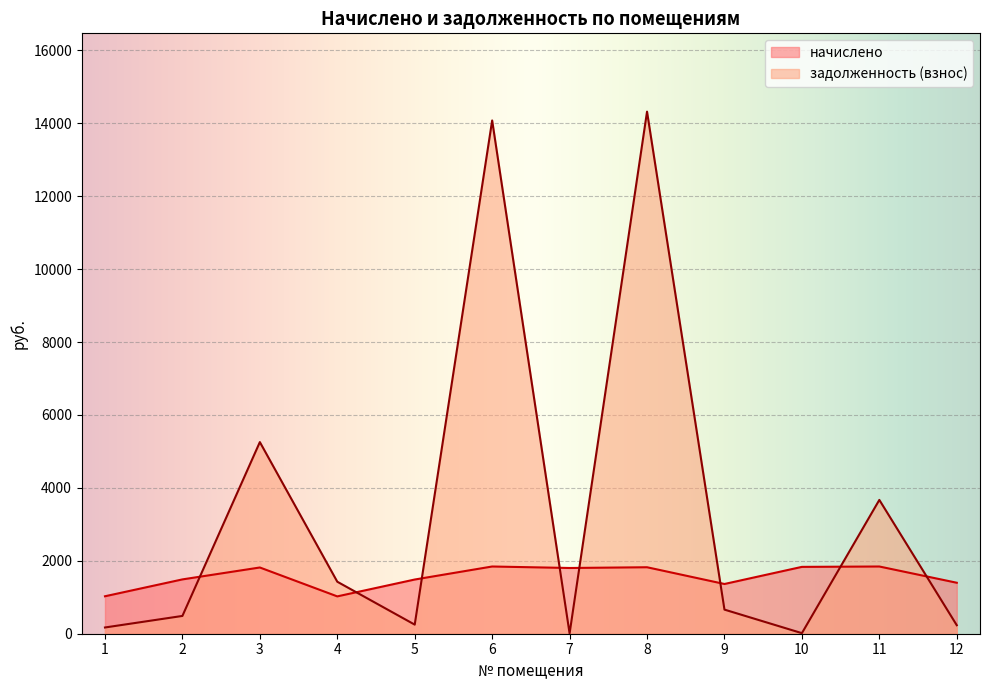

The value of задолженность (взнос) at 12 is 233.1. True or false?

True